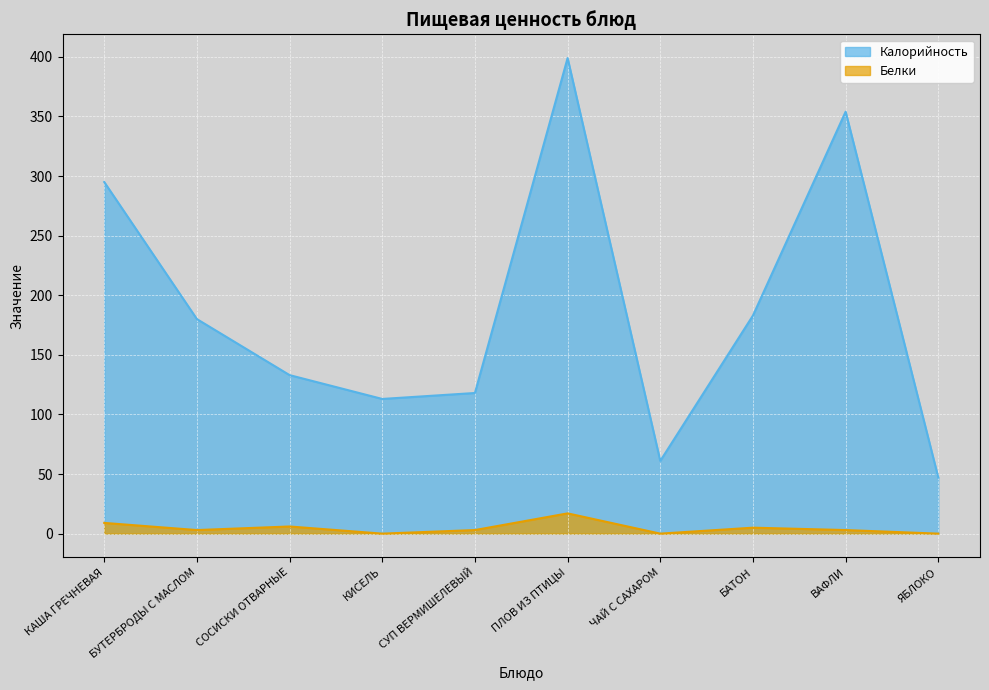

True or false: Белки has a value of 0 at ЯБЛОКО.

True